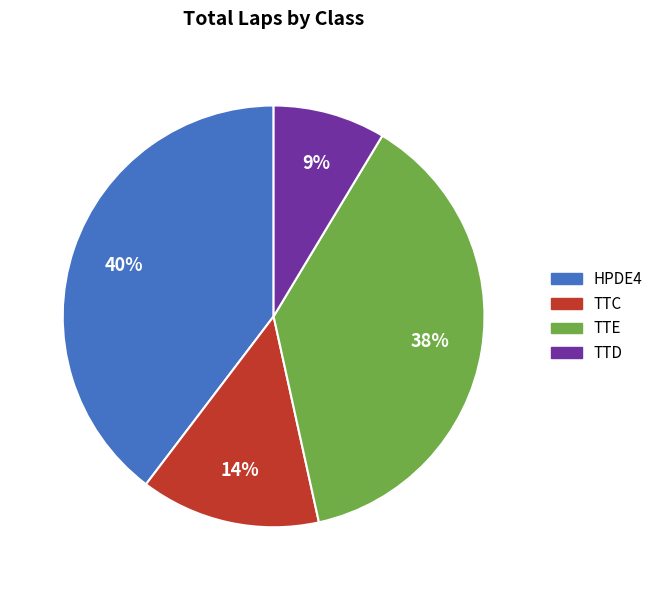

True or false: TTD accounts for 1% of the total.

False